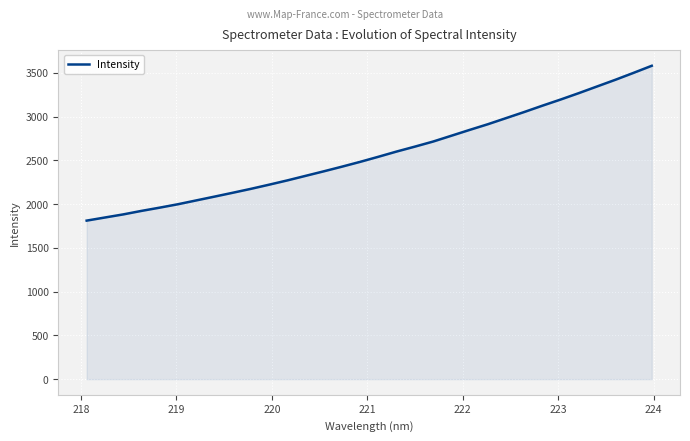

What is the minimum value shown in the chart?

1812.0